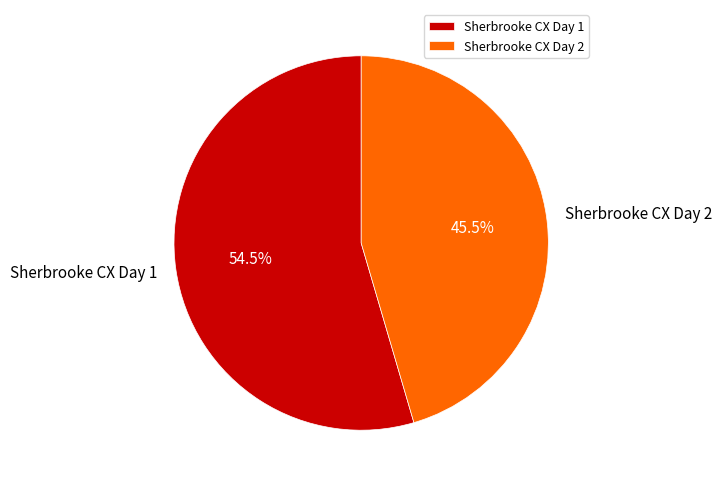

Rank the categories by value from highest to lowest.

Sherbrooke CX Day 1, Sherbrooke CX Day 2